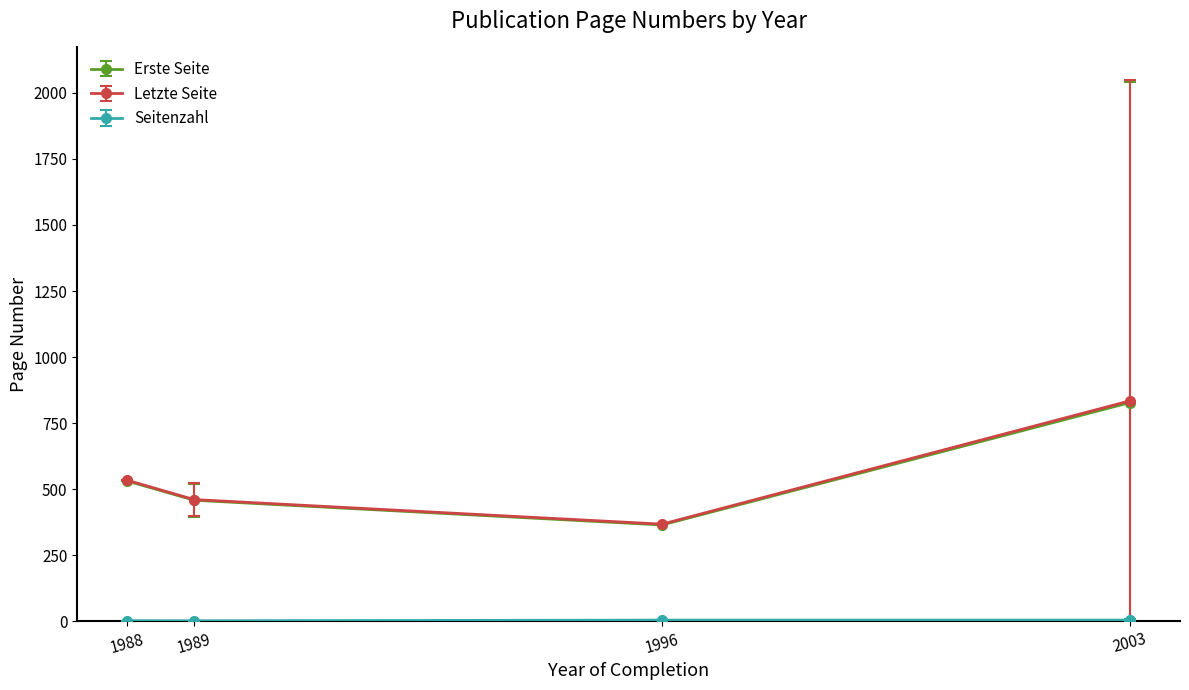

At which label is Erste Seite closest to 596?

1988